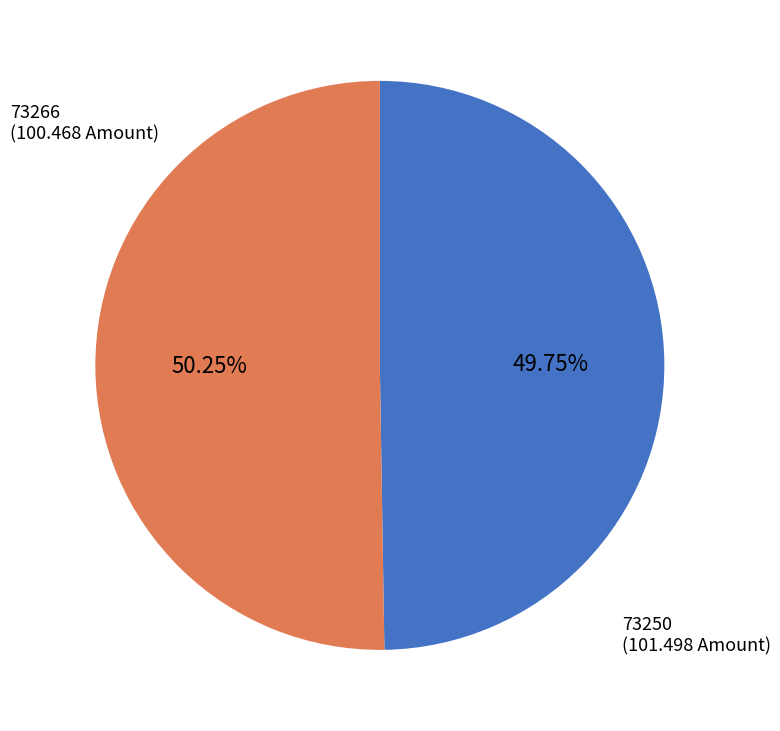

Does any single category account for the majority?

Yes